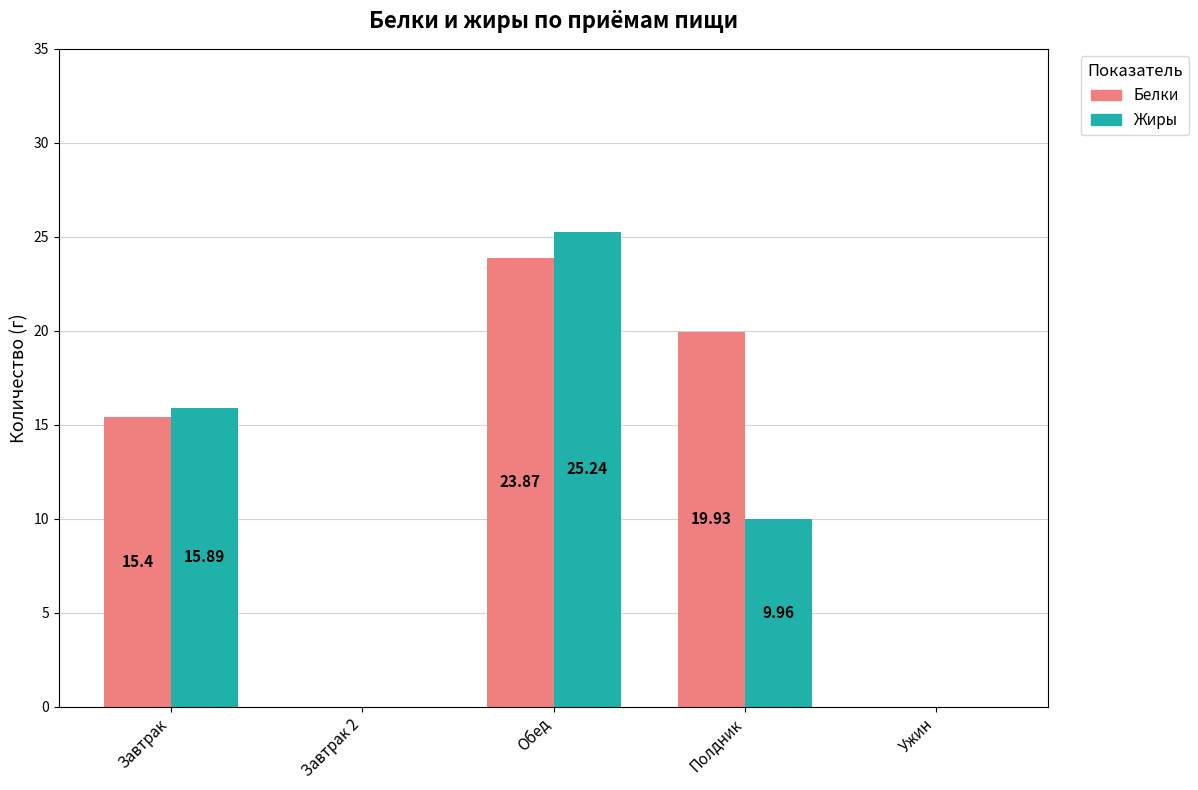

Reading left to right, transcribe all the data shown in this chart.

Белки: 15.4	0.0	23.9	19.9	0.0
Жиры: 15.9	0.0	25.2	10.0	0.0